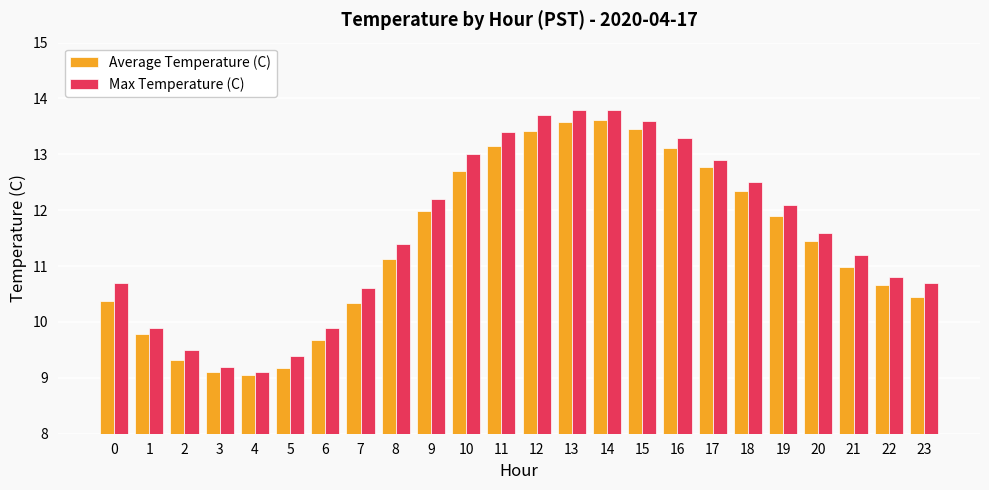

The value of Average Temperature (C) at 7 is 10.3. True or false?

True